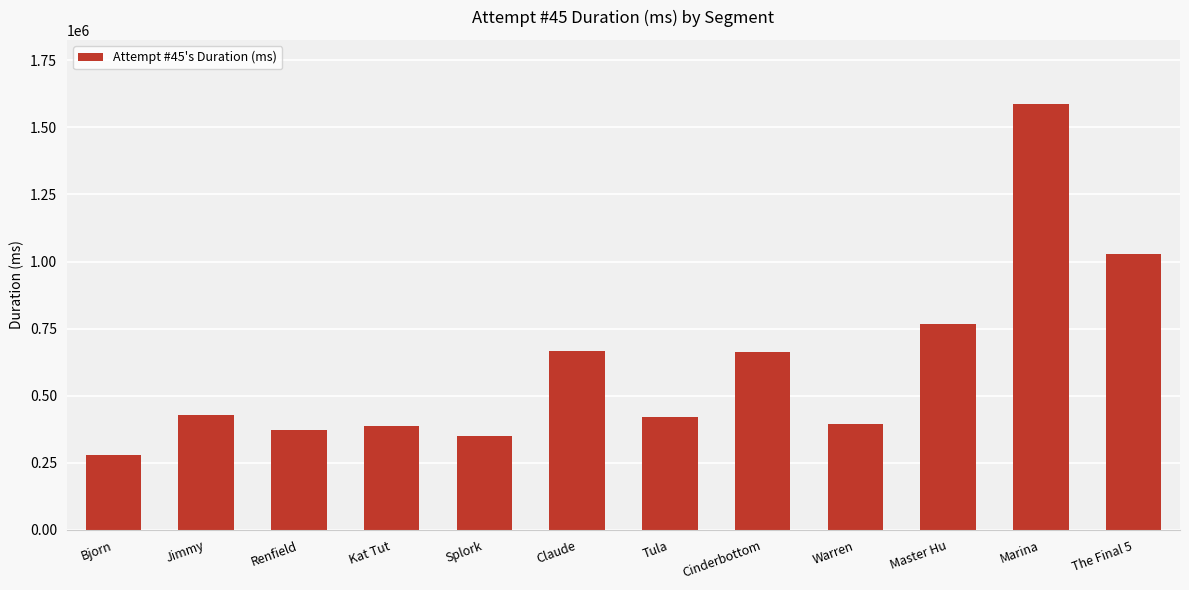

What is the approximate value at Warren?

393294